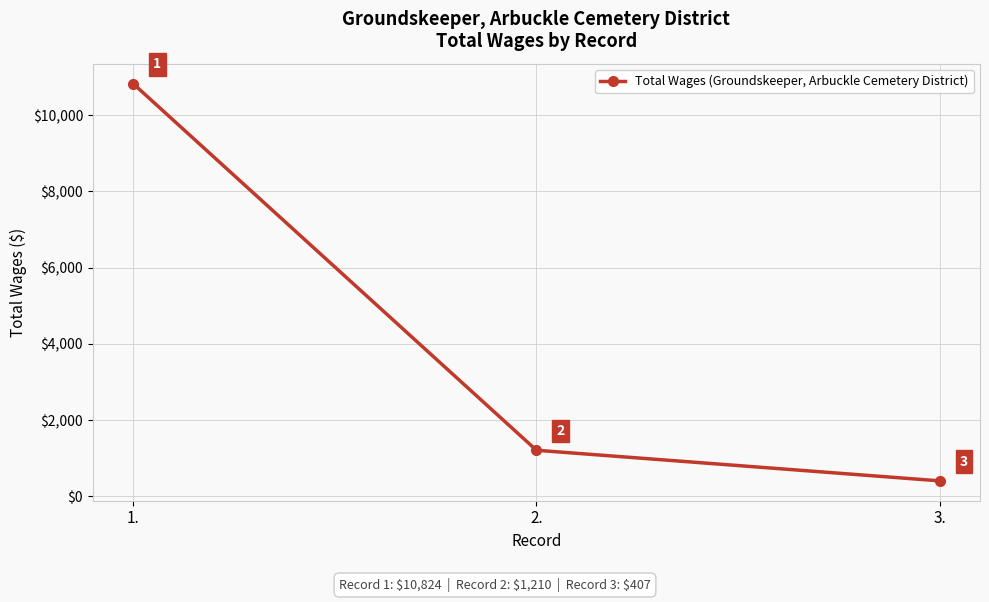

How many data points does each series have?

3